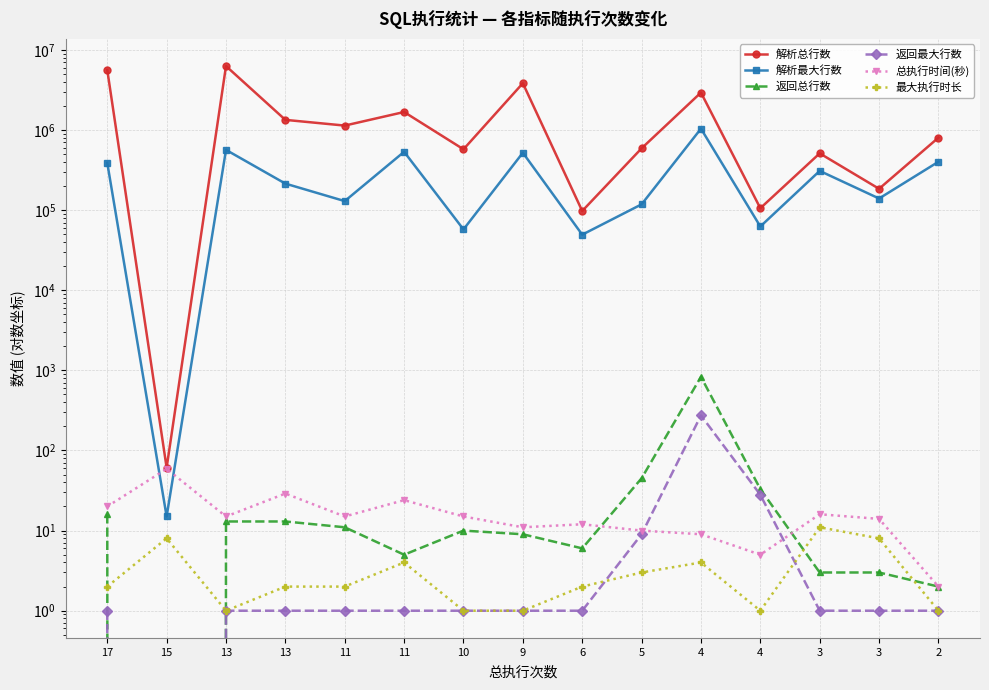

List the series in order of their peak value, lowest first.

最大执行时长, 总执行时间(秒), 返回最大行数, 返回总行数, 解析最大行数, 解析总行数